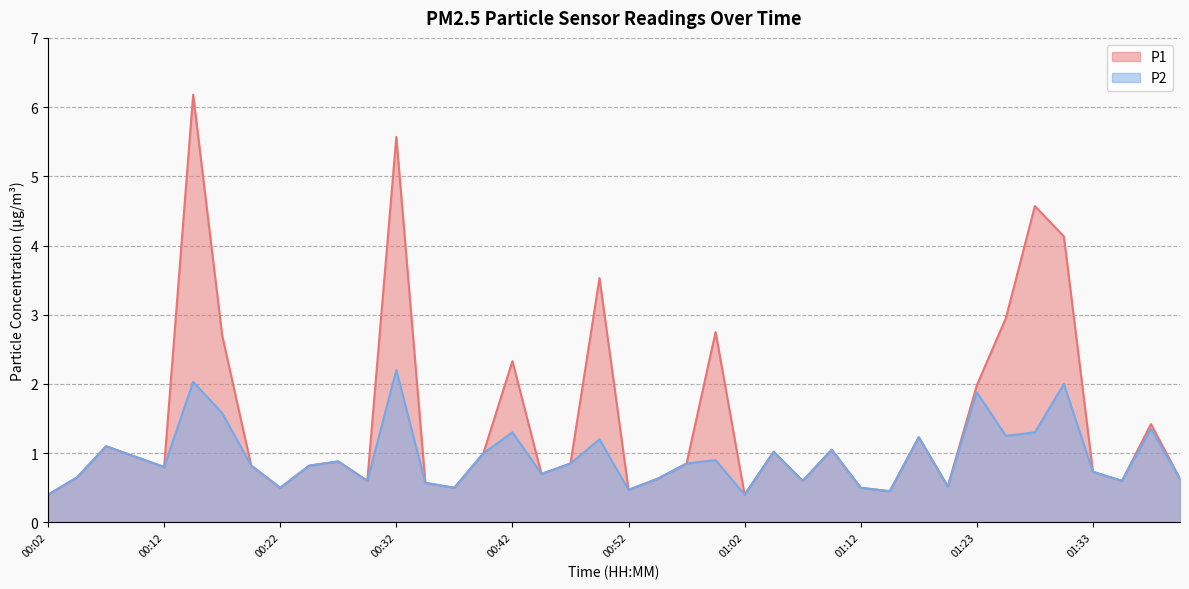

What are all the series names shown in the legend?

P1, P2